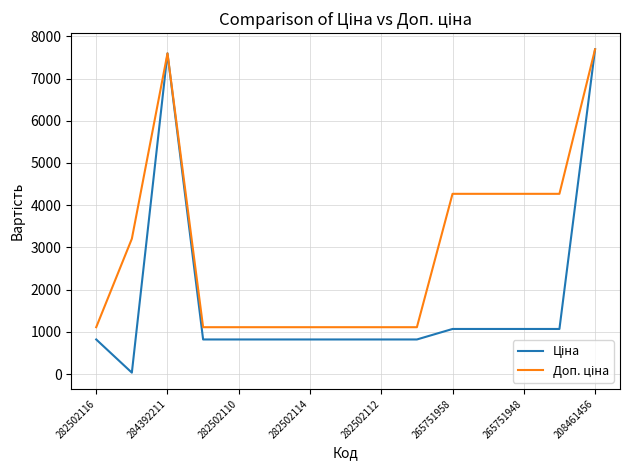

What is the sum of all Ціна values?

26139.0